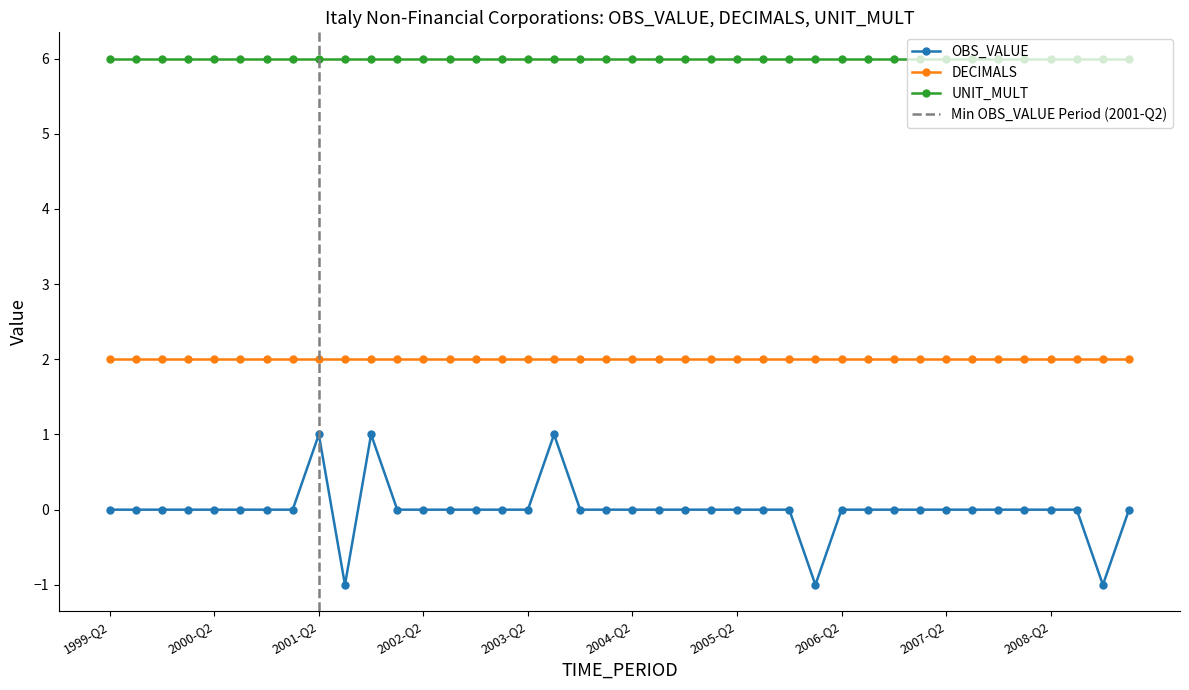

True or false: DECIMALS has more than 0 interior local peaks.

False